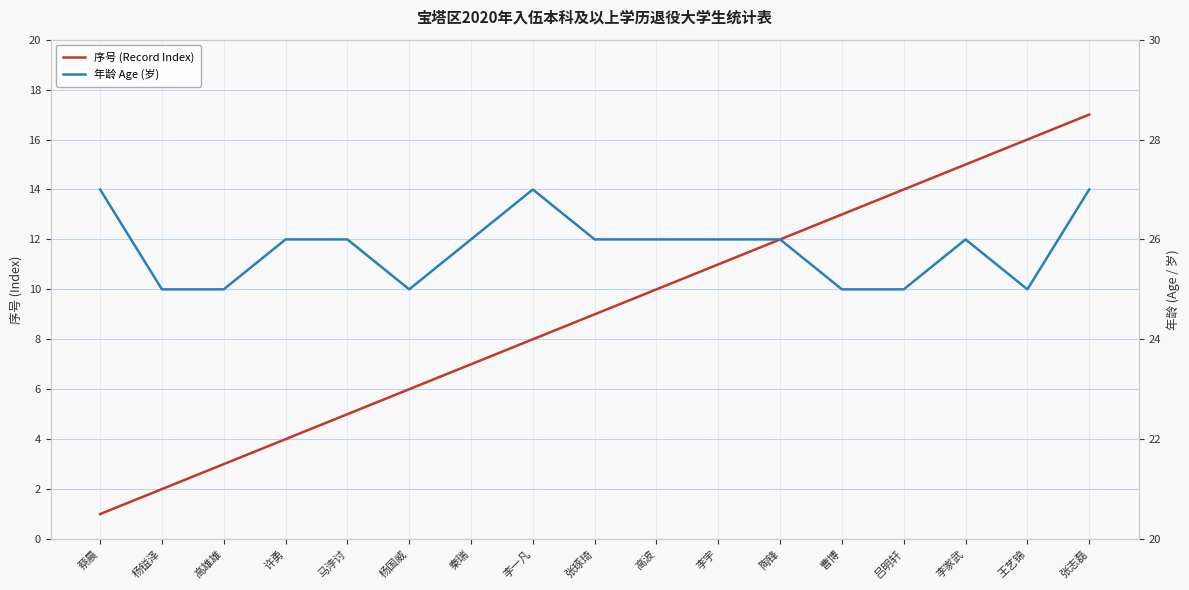

What are all the series names shown in the legend?

序号 (Record Index), 年龄 Age (岁)